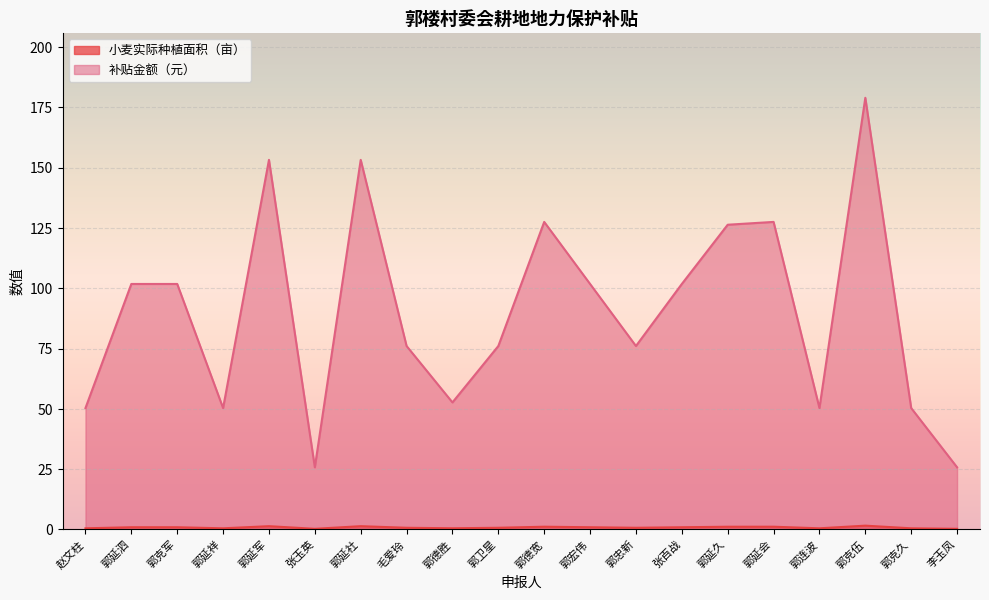

True or false: 小麦实际种植面积（亩） and 补贴金额（元） cross at least once.

False